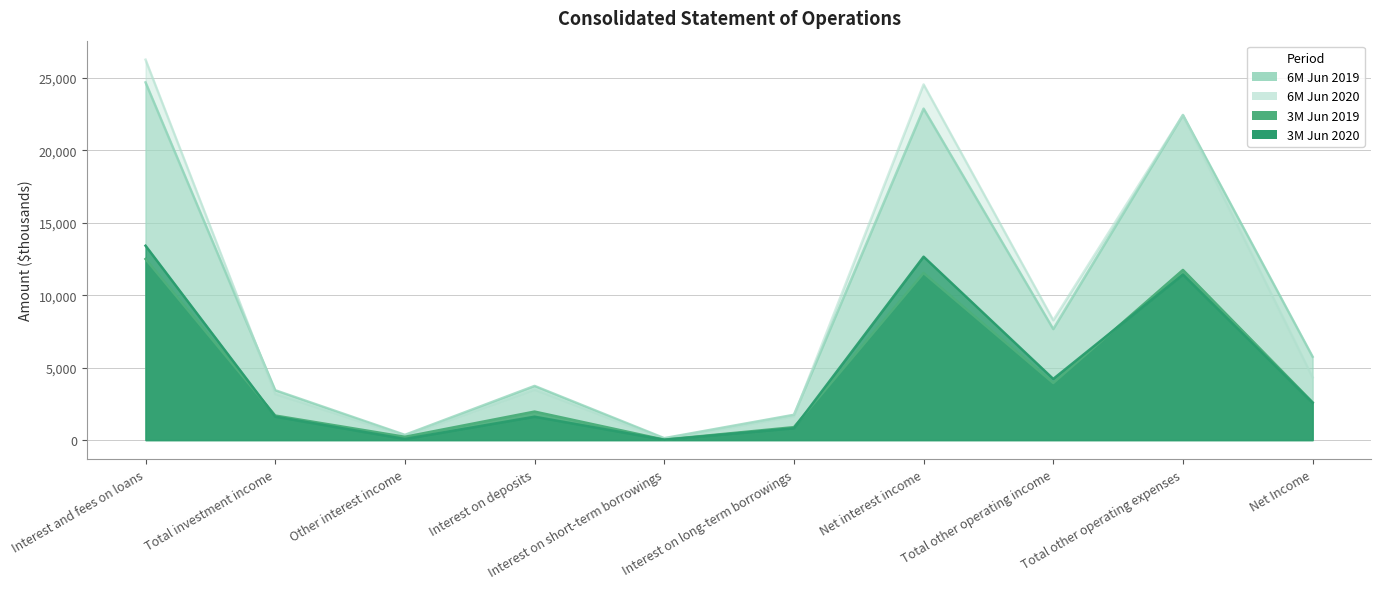

True or false: 3M Jun 2020 and 6M Jun 2020 cross at least once.

False